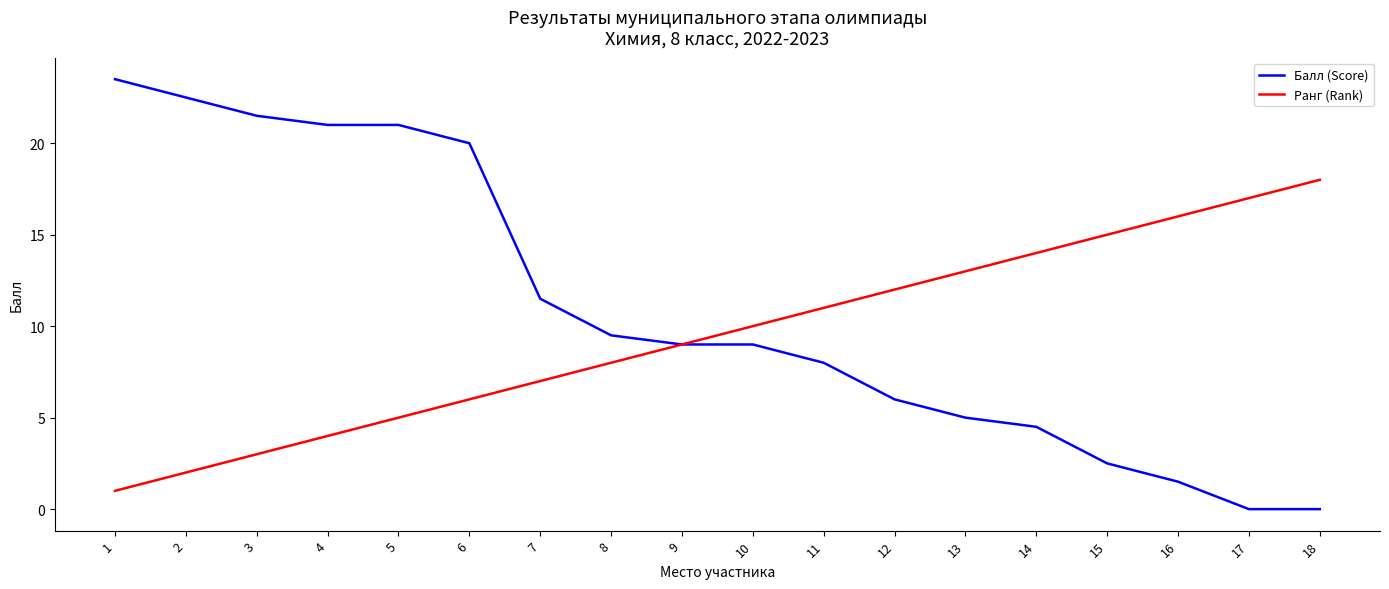

At which label does Балл (Score) reach its peak?

1